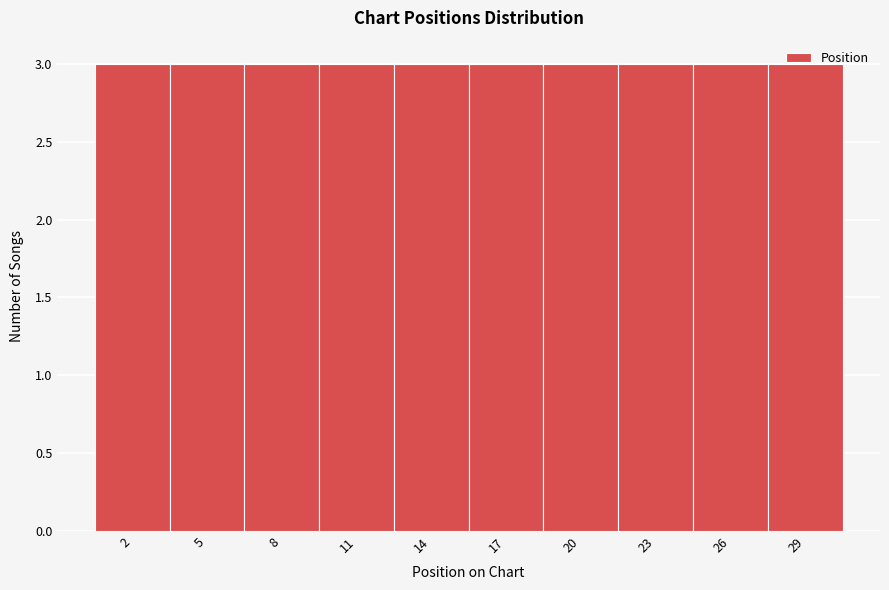

How tall is the bar that spans 12.5 to 15.5 on the x-axis? The values are not printed on the chart, so give them approximately, as read against the axis.

3